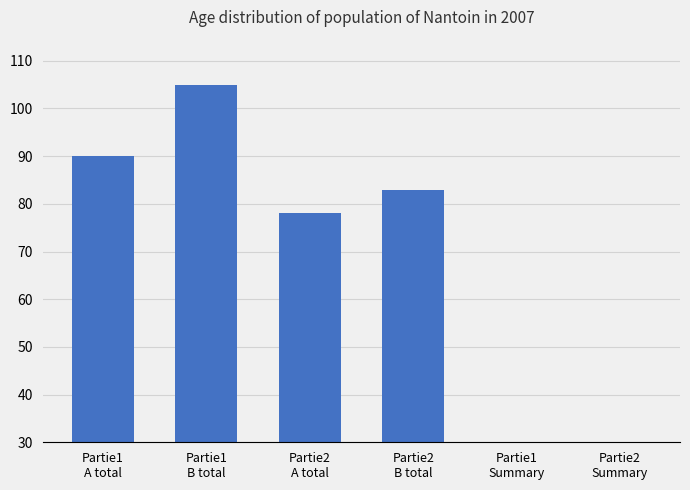

How many data points does each series have?

6